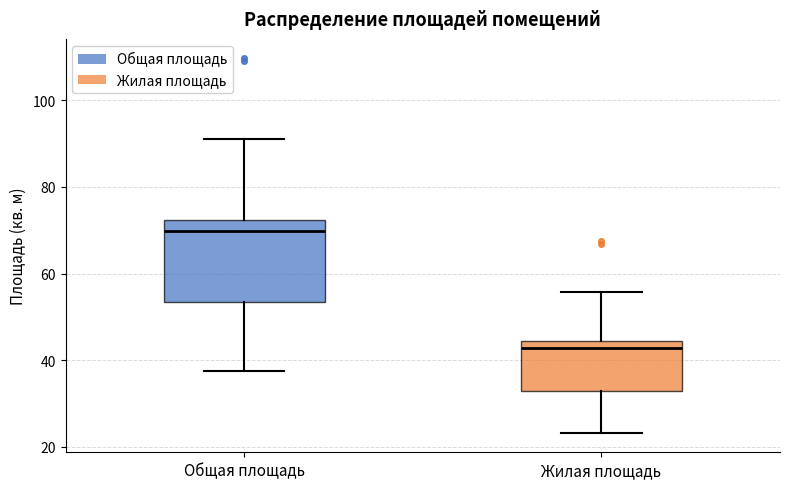

Reading left to right, read every box against the y-axis: the position of its median line, the range the box covers, and the ends of its whiskers. The values are not printed on the chart, so give them approximately, as read against the axis.

Общая площадь: median 70, box 54 to 72, whiskers 38 to 92
Жилая площадь: median 42, box 32 to 44, whiskers 24 to 56